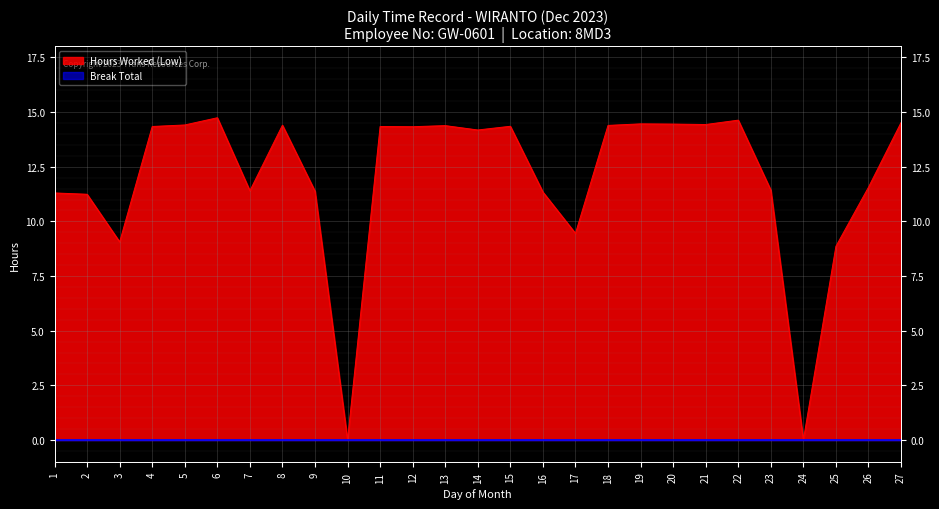

Is it true that the value at 12 is 22.6?

False